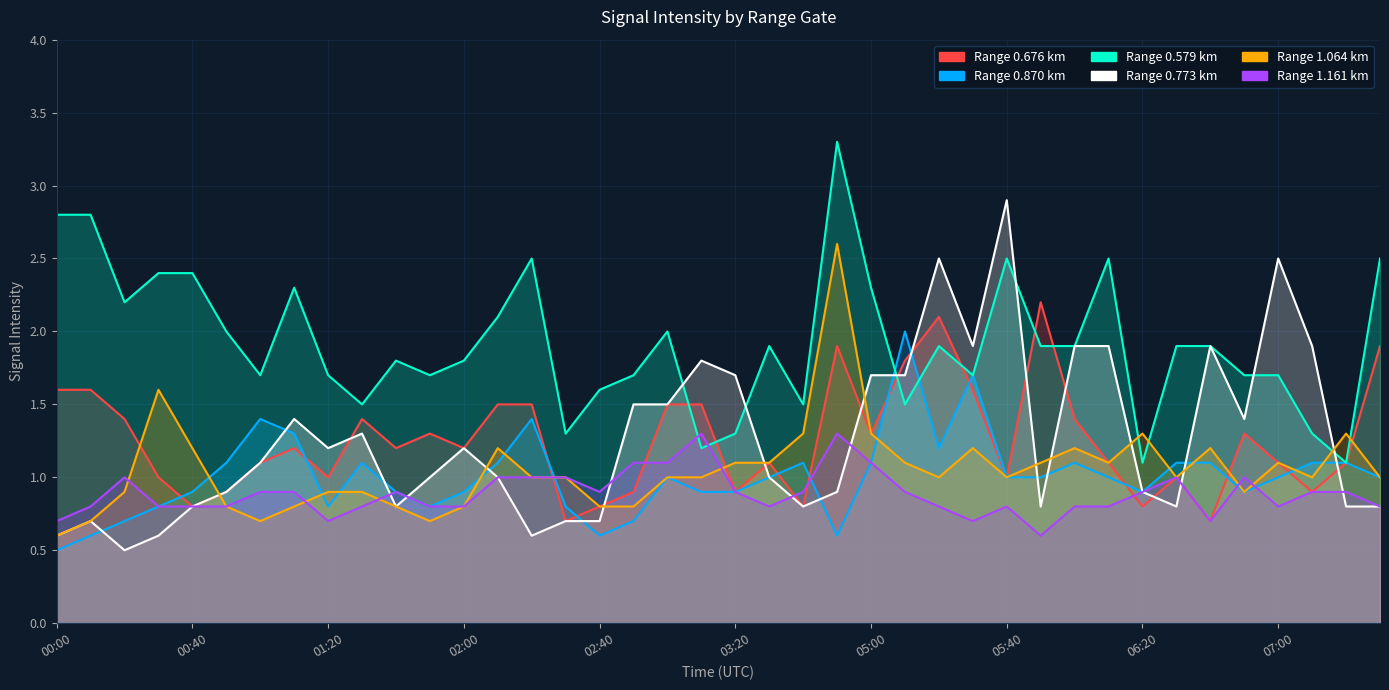

At which category does the chart reach its peak across all series?

04:50